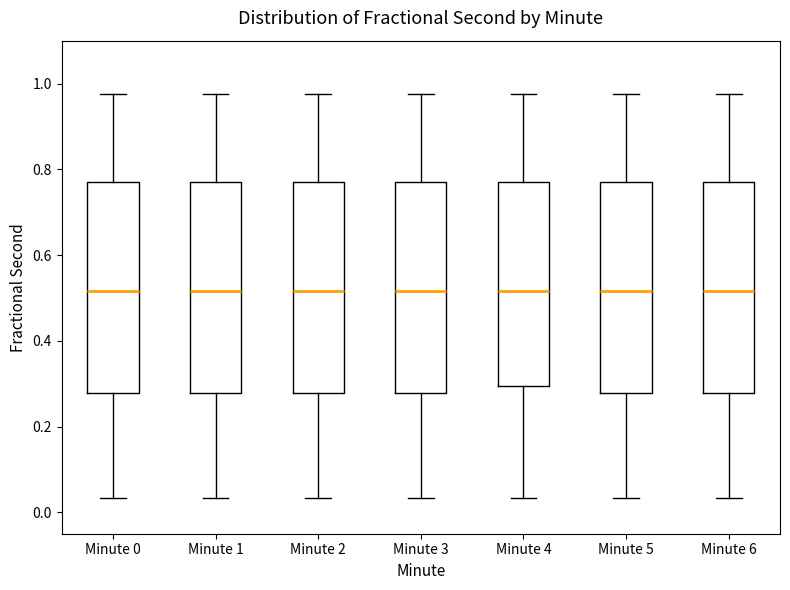

Where does the lower whisker of the box for Minute 4 end on the y-axis? The values are not printed on the chart, so give them approximately, as read against the axis.

0.04